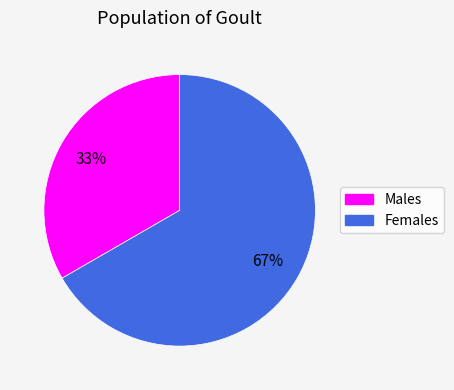

Is there any slice that represents more than half of the pie?

Yes